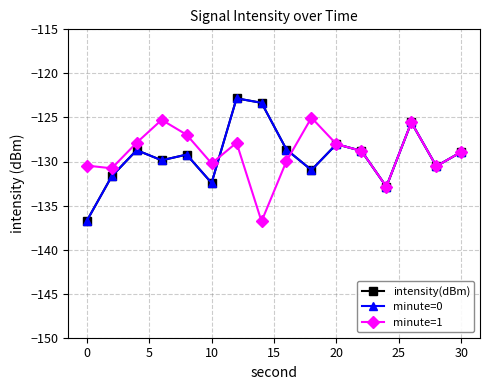

Which series ends up on top after the final intersection of intensity(dBm) and minute=1?

minute=1